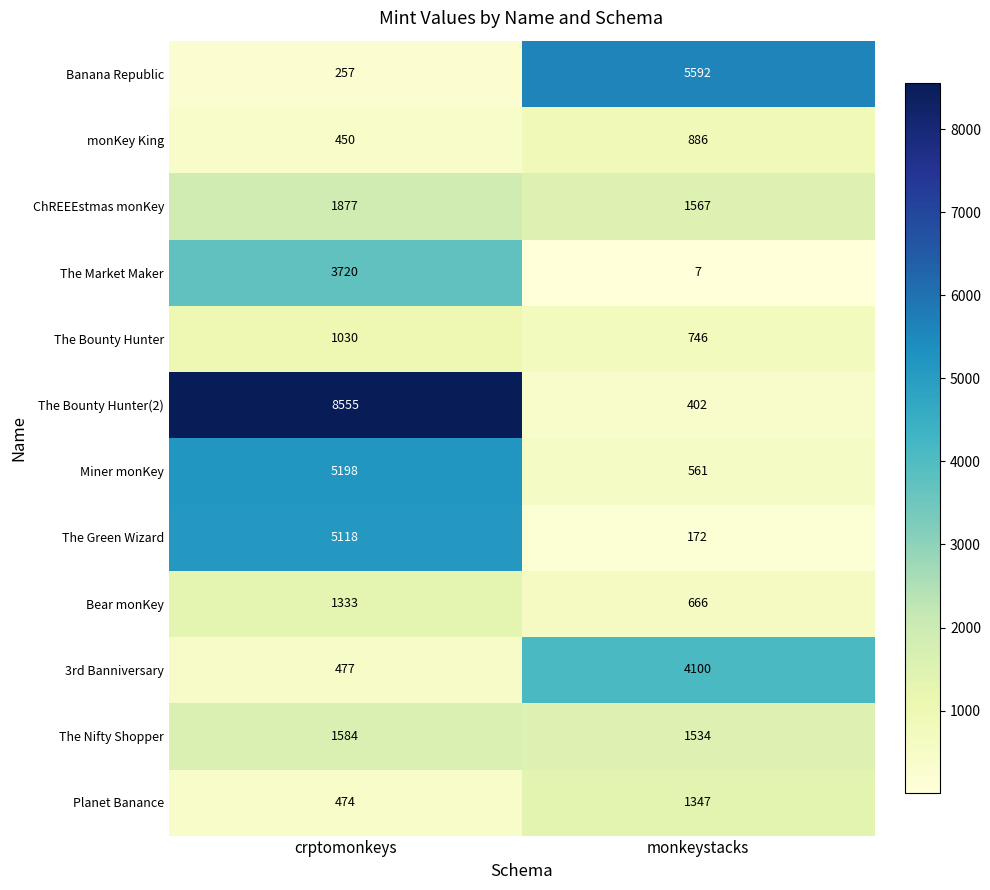

Reading left to right, list all the values displayed in this chart.

Banana Republic: crptomonkeys=257	monkeystacks=5592
monKey King: crptomonkeys=450	monkeystacks=886
ChREEEstmas monKey: crptomonkeys=1877	monkeystacks=1567
The Market Maker: crptomonkeys=3720	monkeystacks=7
The Bounty Hunter: crptomonkeys=1030	monkeystacks=746
The Bounty Hunter(2): crptomonkeys=8555	monkeystacks=402
Miner monKey: crptomonkeys=5198	monkeystacks=561
The Green Wizard: crptomonkeys=5118	monkeystacks=172
Bear monKey: crptomonkeys=1333	monkeystacks=666
3rd Banniversary: crptomonkeys=477	monkeystacks=4100
The Nifty Shopper: crptomonkeys=1584	monkeystacks=1534
Planet Banance: crptomonkeys=474	monkeystacks=1347